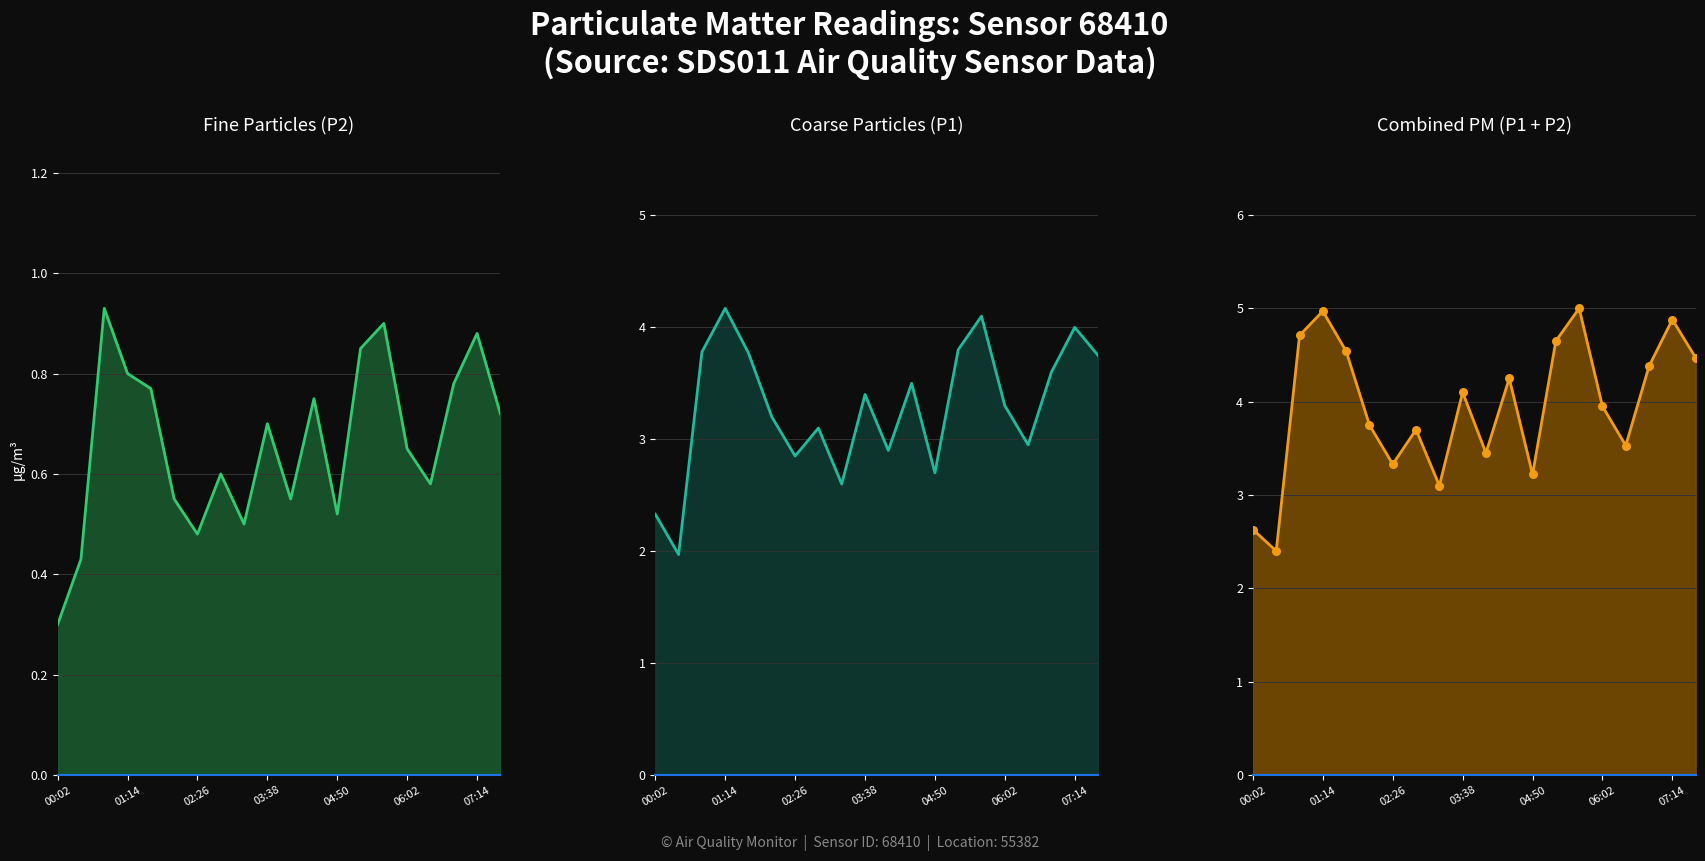

Is the value of Combined PM (P1 + P2) markers at 7 greater than the value of Combined PM (P1 + P2) at 15?

No